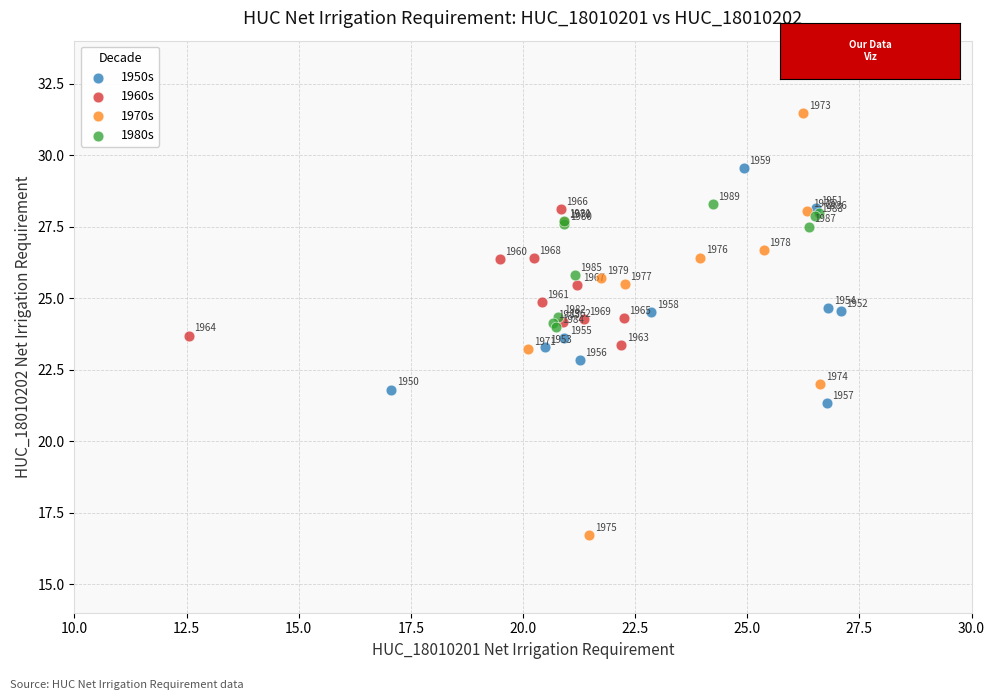

Which series contains the highest Y value?

1970s